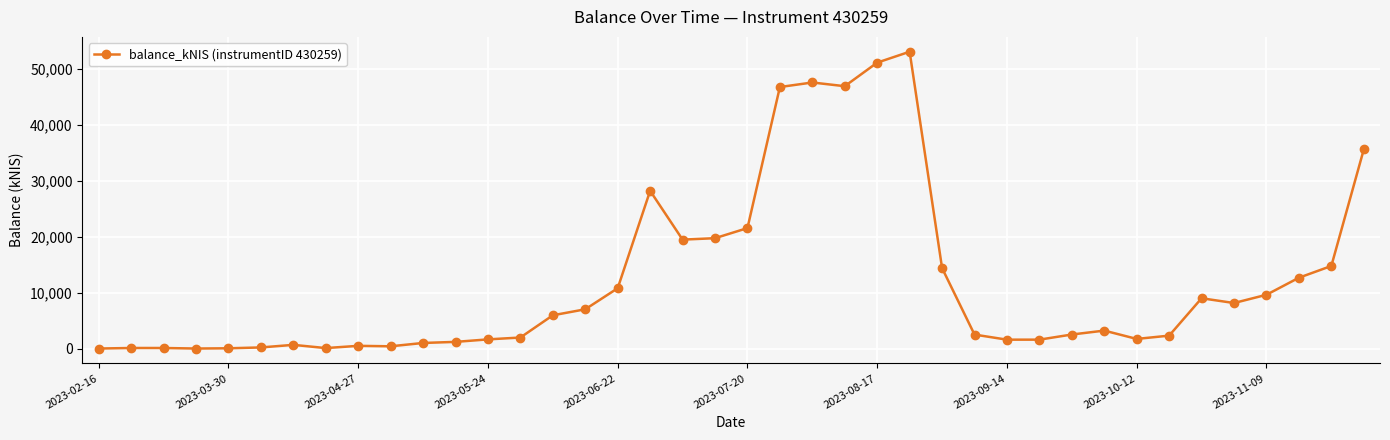

What is the value of the 15th point from the left?

5940.2